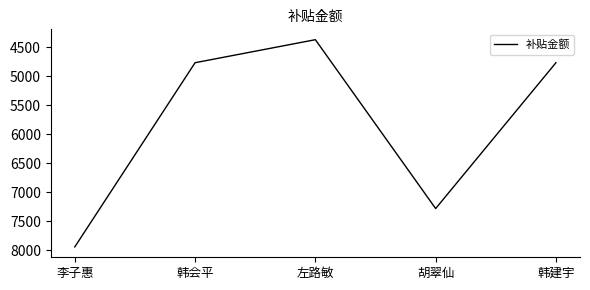

Reading left to right, what are all the values shown in this chart?

李子惠=7946.4	韩会平=4767.6	左路敏=4370.3	胡翠仙=7284.2	韩建宇=4767.6